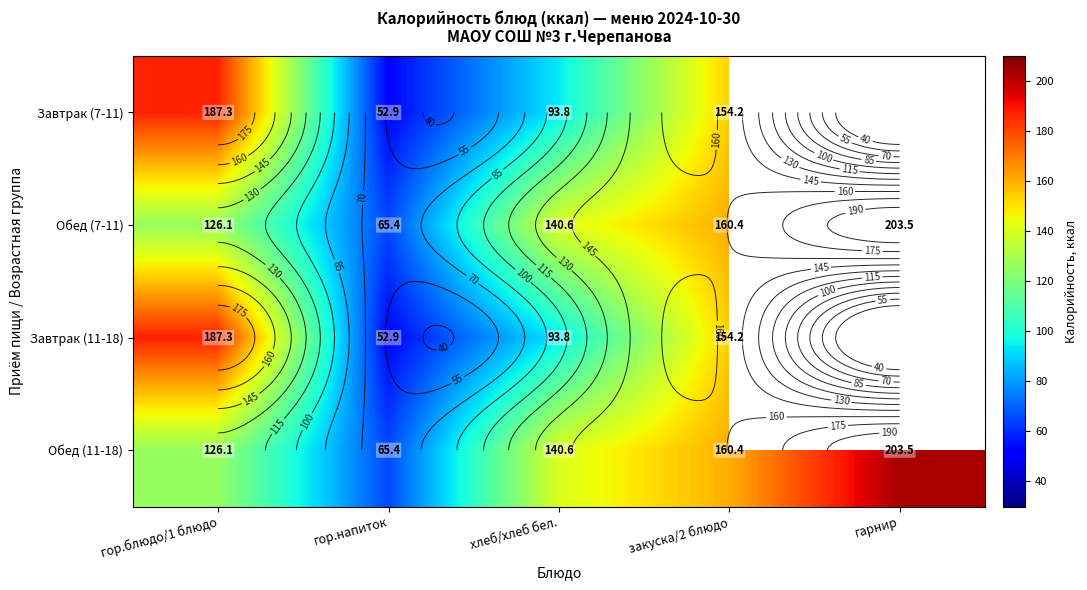

At which category is the sum across all series the highest?

закуска/2 блюдо